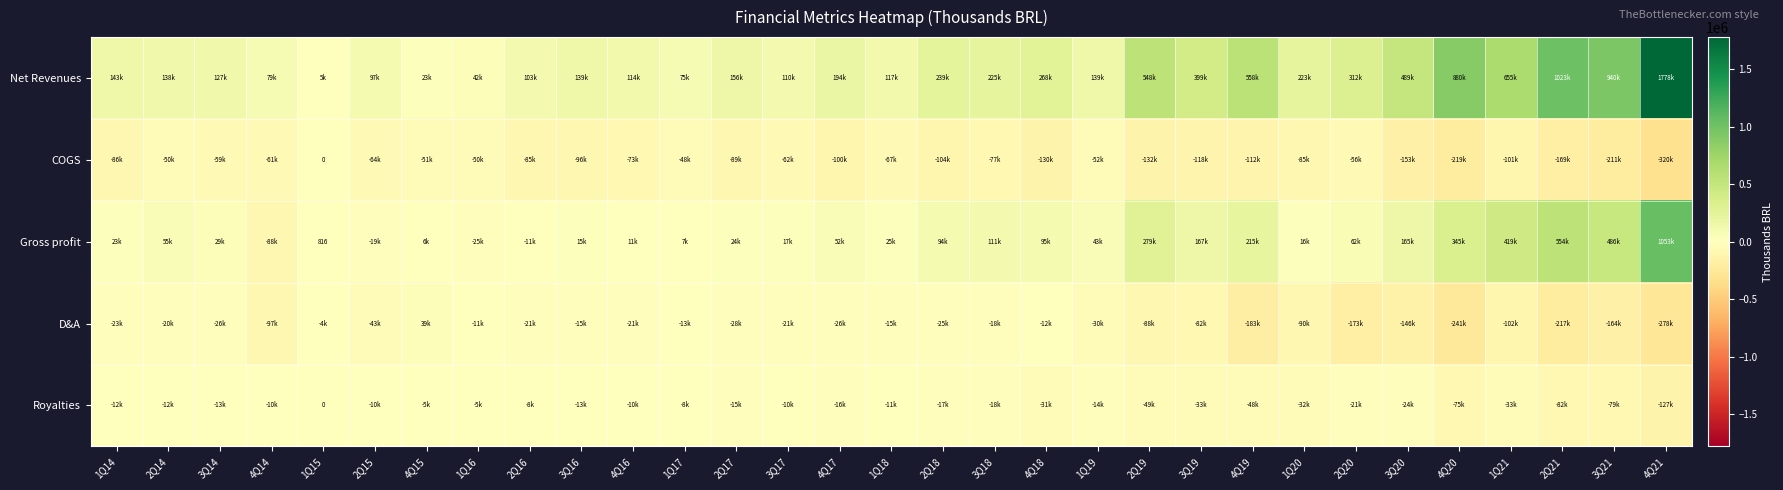

Between 4Q18 and 4Q19, which series saw the biggest shift?

Net Revenues